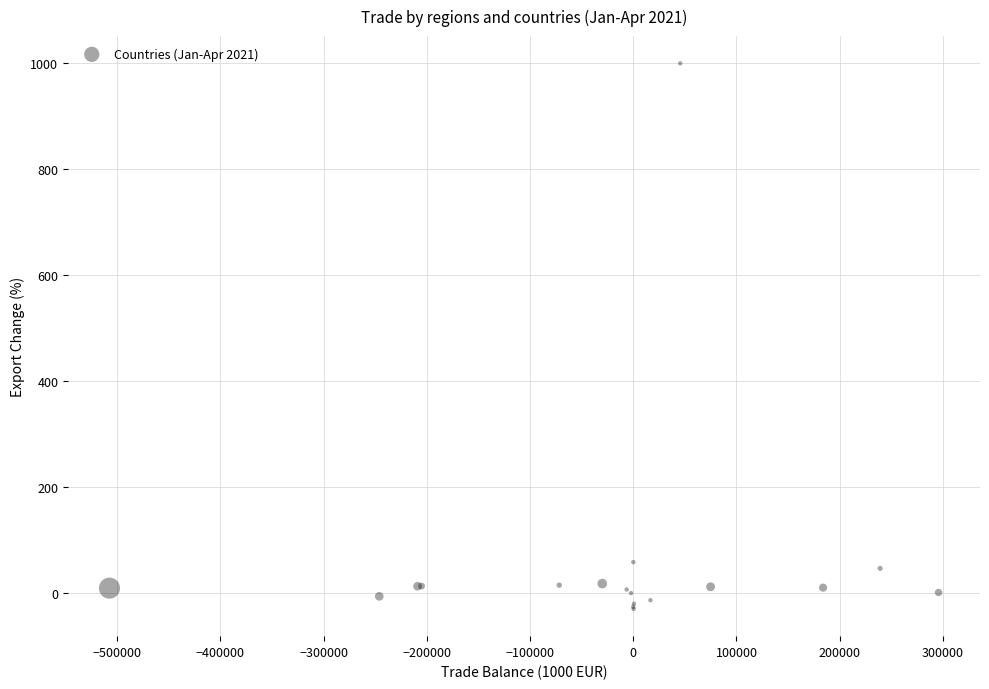

What Y value in the scatter plot is closest to 484?

58.3